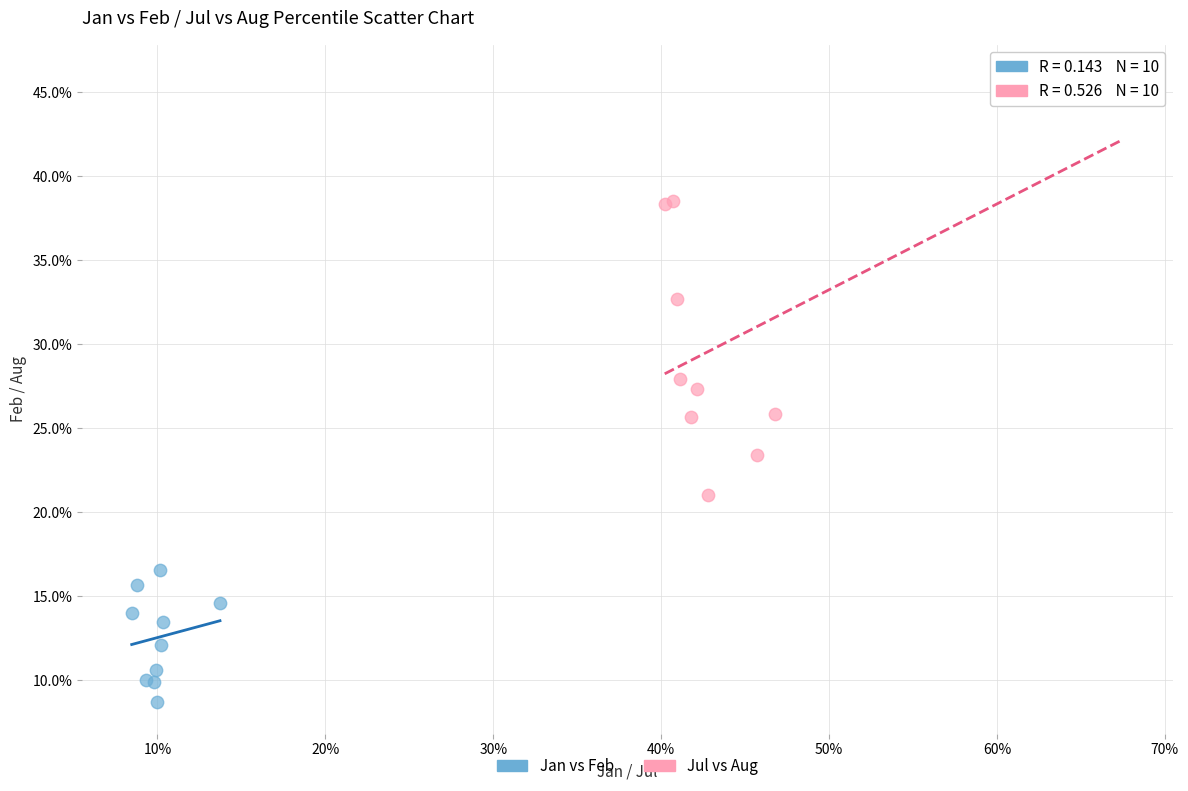

Which series contains the highest Y value?

Jul vs Aug